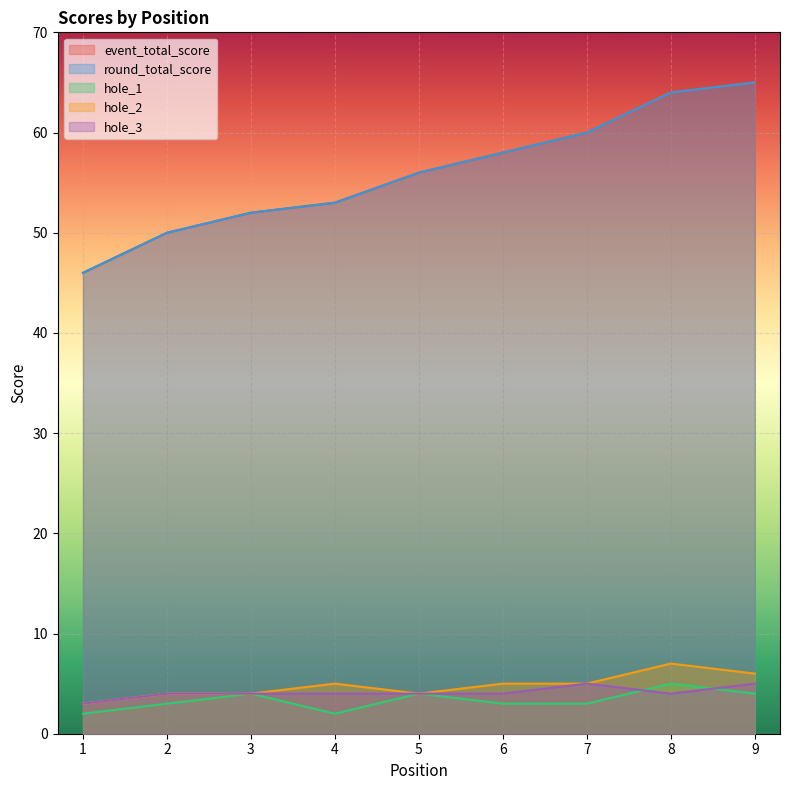

What is the lowest value of the hole_2 series?

3